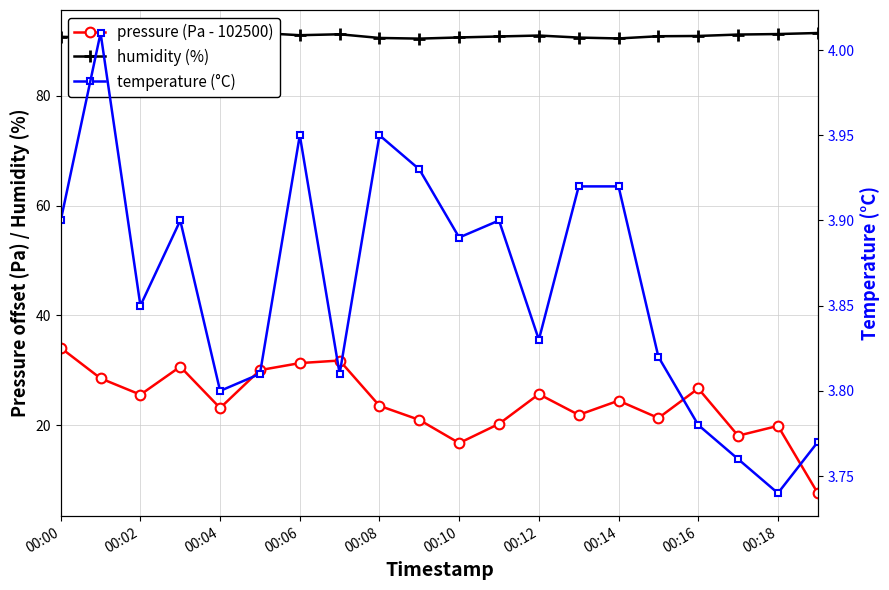

True or false: pressure (Pa - 102500) has more than 1 interior local peaks.

True